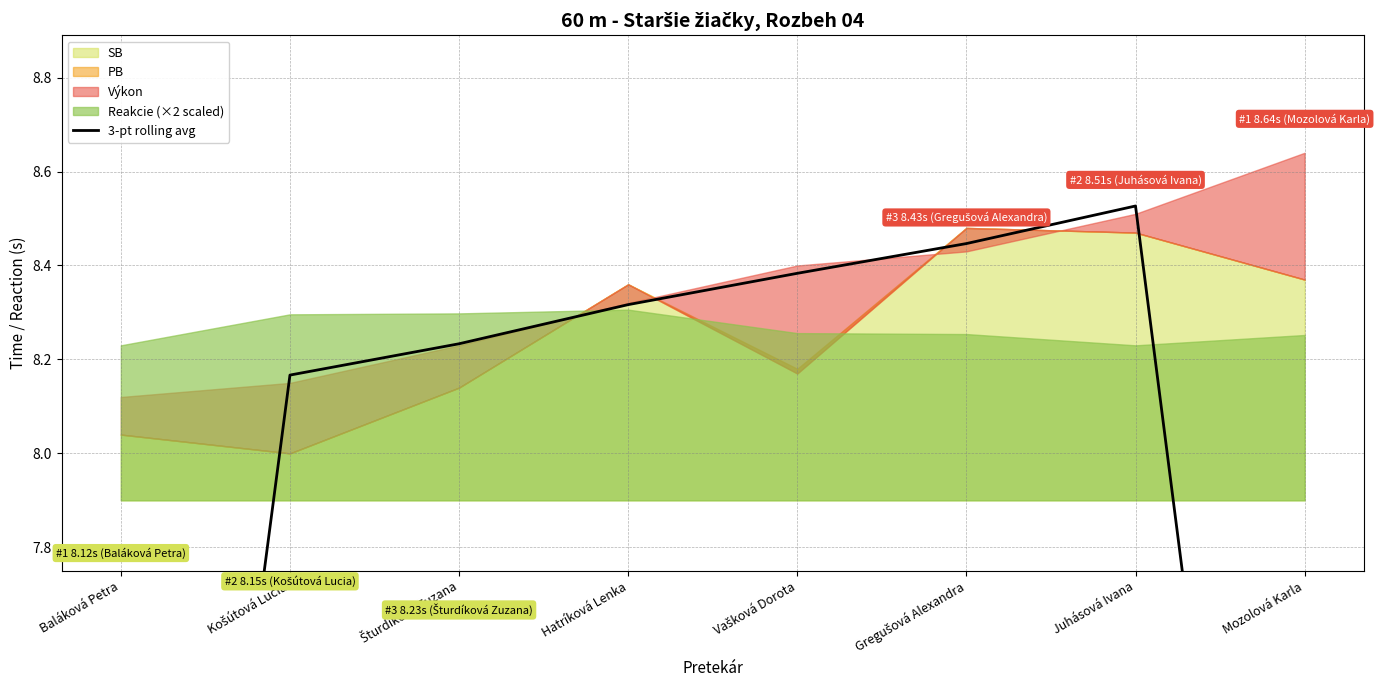

Rank the categories by value from highest to lowest.

Juhásová Ivana, Gregušová Alexandra, Vašková Dorota, Hatríková Lenka, Šturdíková Zuzana, Košútová Lucia, Mozolová Karla, Baláková Petra